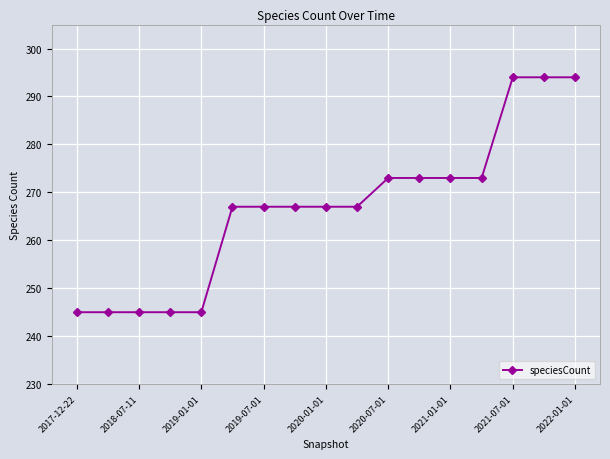

Reading right to left, list all the values displayed in this chart.

294	294	294	273	273	273	273	267	267	267	267	267	245	245	245	245	245